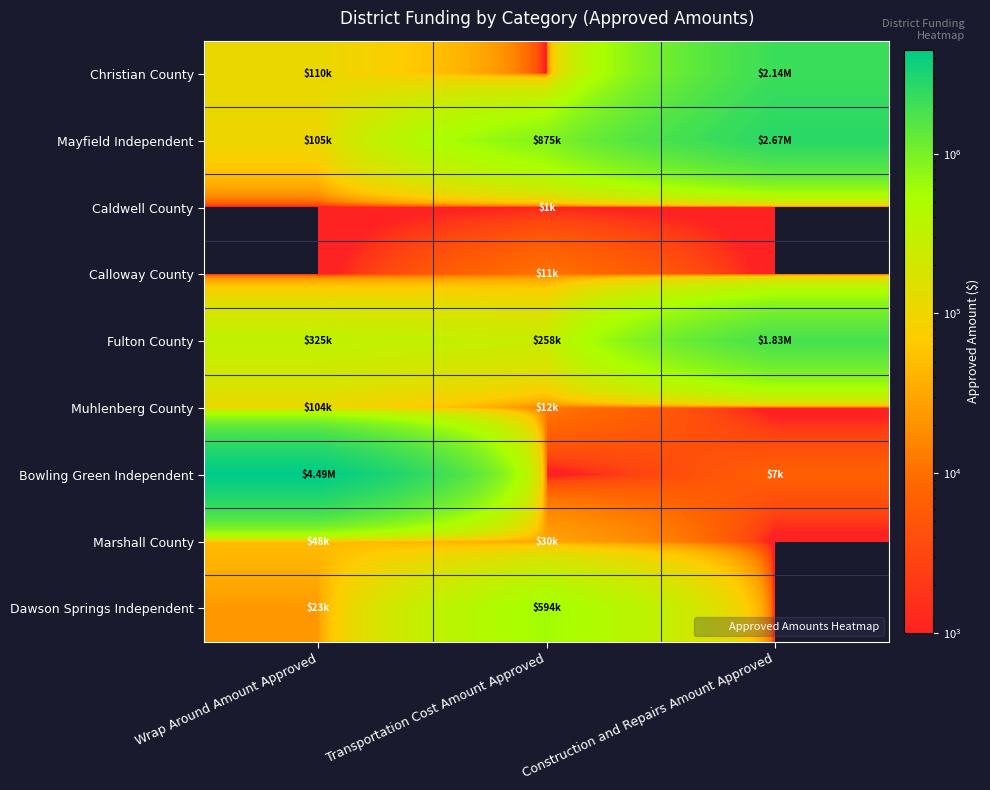

At which category is the sum across all series the highest?

Construction and Repairs Amount Approved